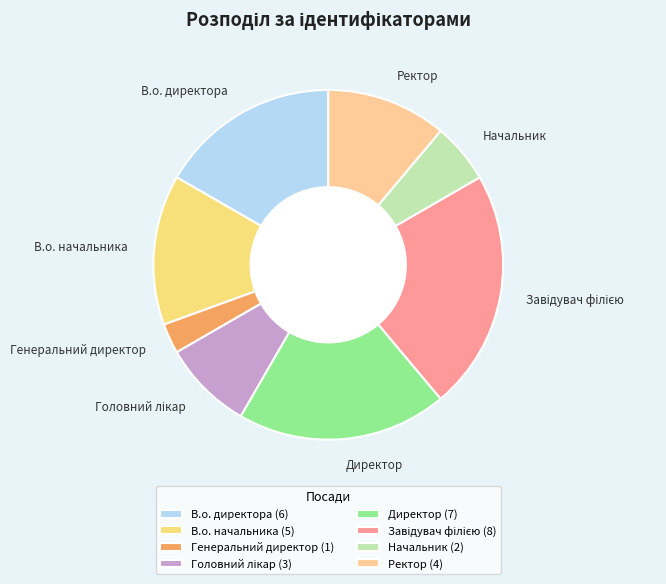

What is the ratio of the value at В.о. начальника to the value at Директор?

0.7